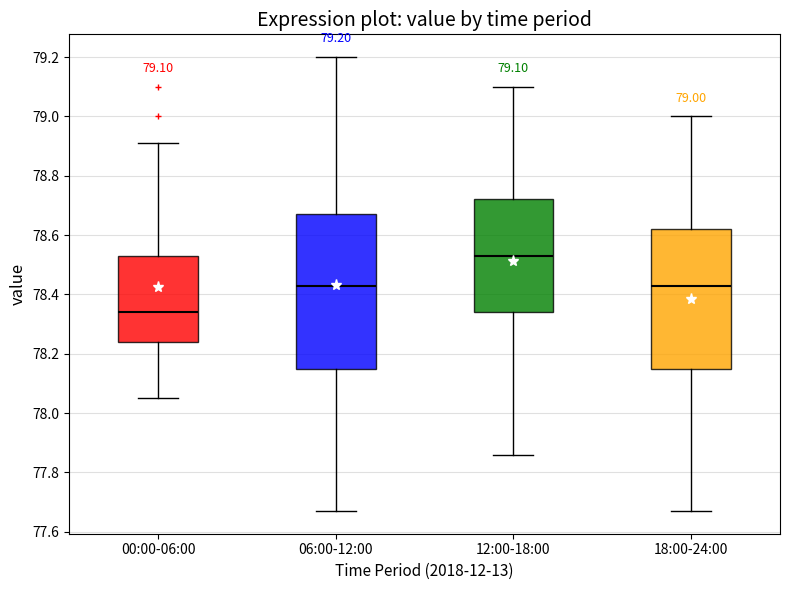

Which box is the tallest, from its lower edge to its upper edge?

06:00-12:00